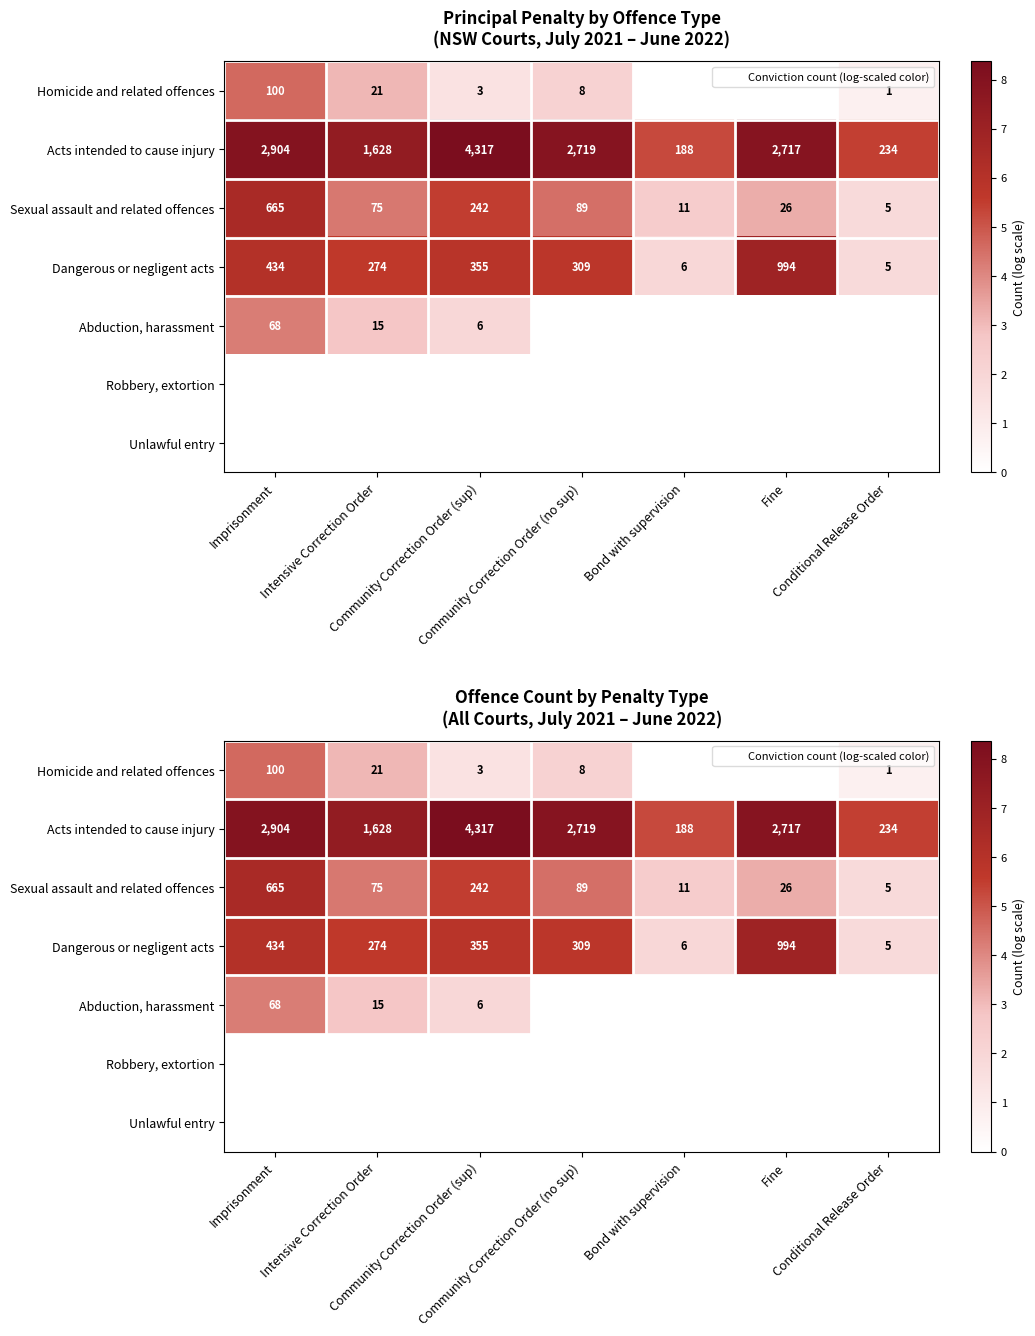

Read the Sexual assault and related offences value at Community Correction Order (no sup).

4.5